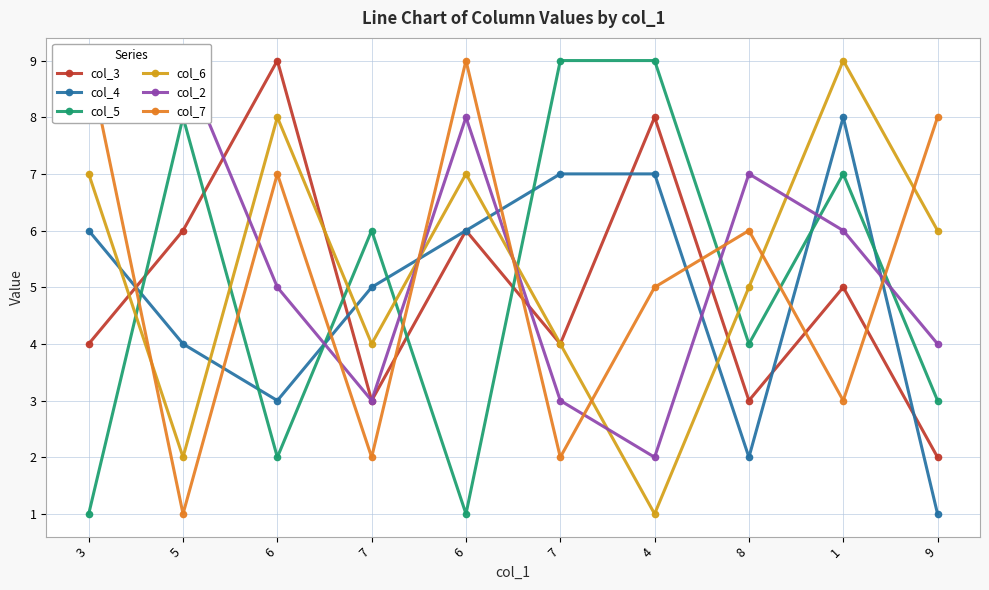

What value does the col_7 series have at 6?

9